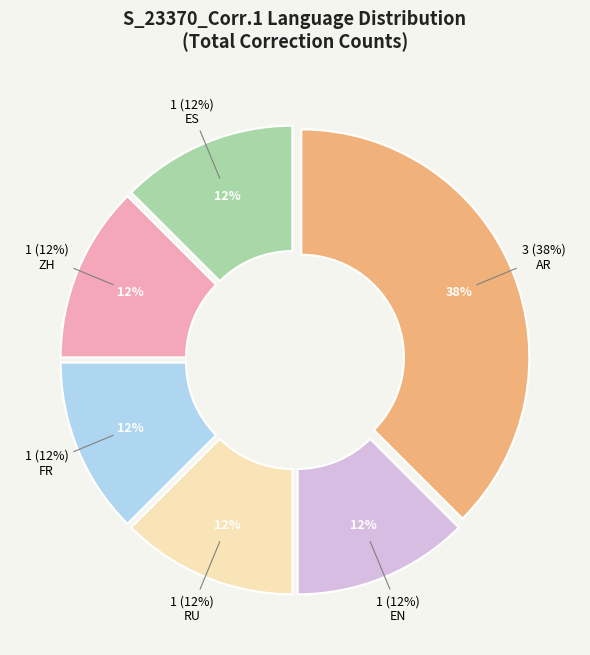

What portion of the pie excludes EN?

87.5%